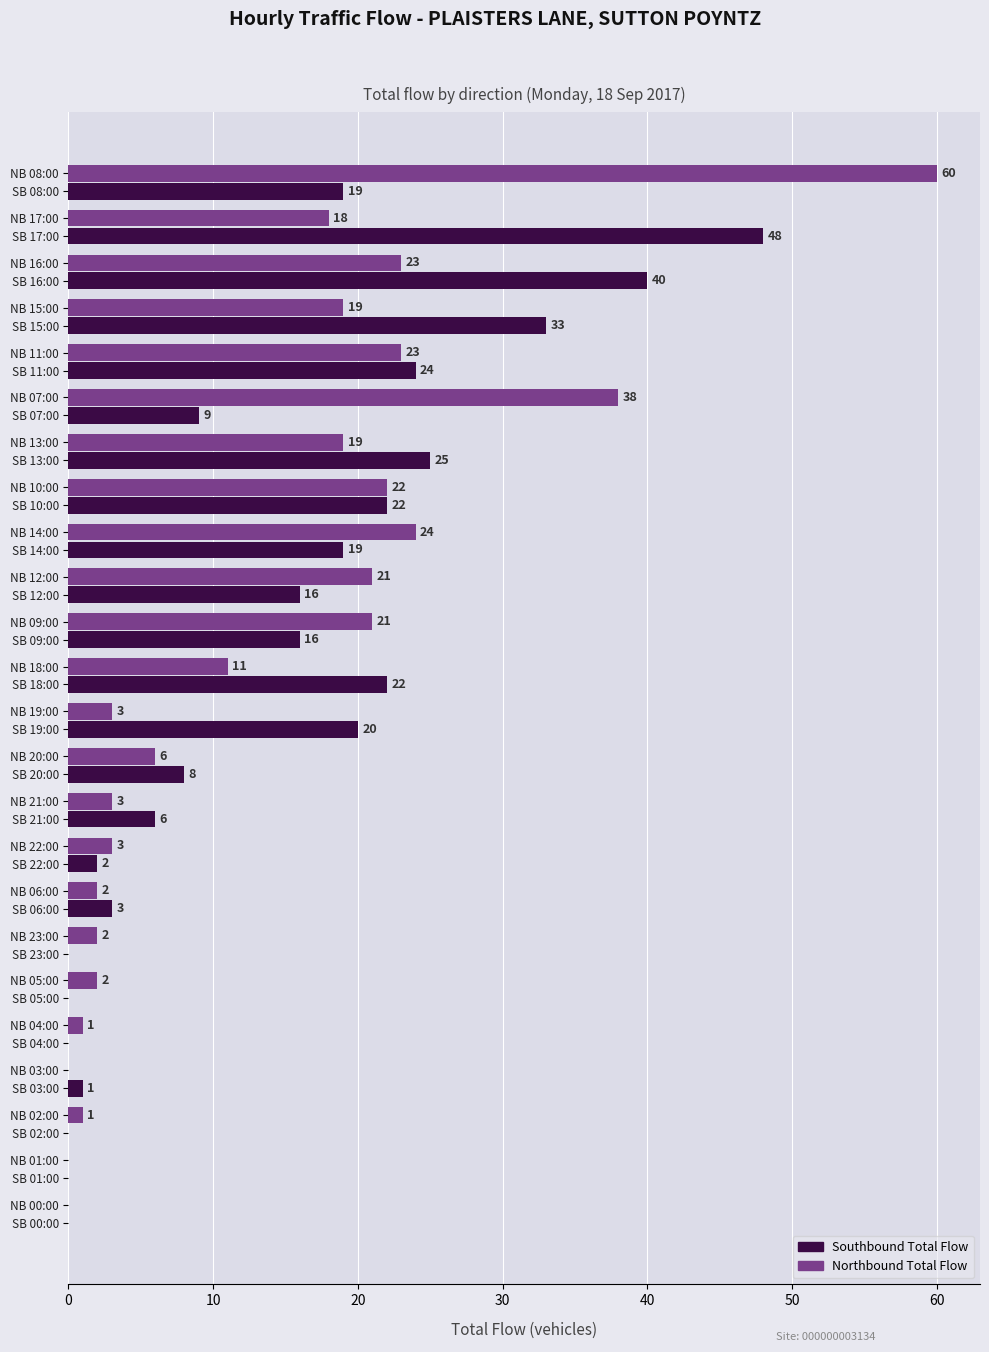

Which series has the largest total across all categories?

Southbound Total Flow